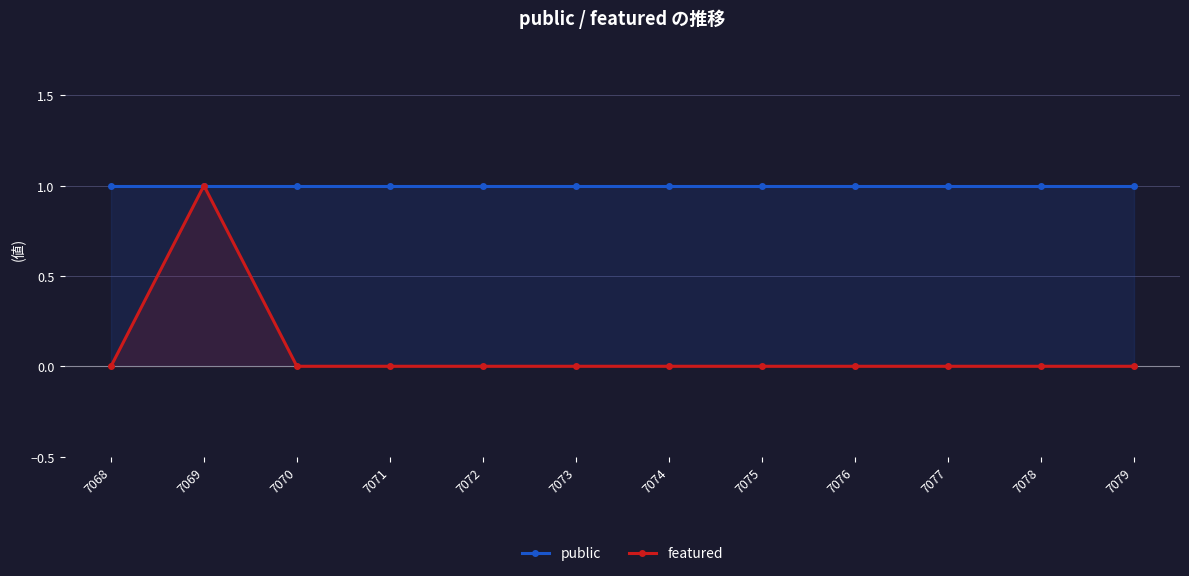

Reading left to right, transcribe all the data shown in this chart.

public: 1	1	1	1	1	1	1	1	1	1	1	1
featured: 0	1	0	0	0	0	0	0	0	0	0	0